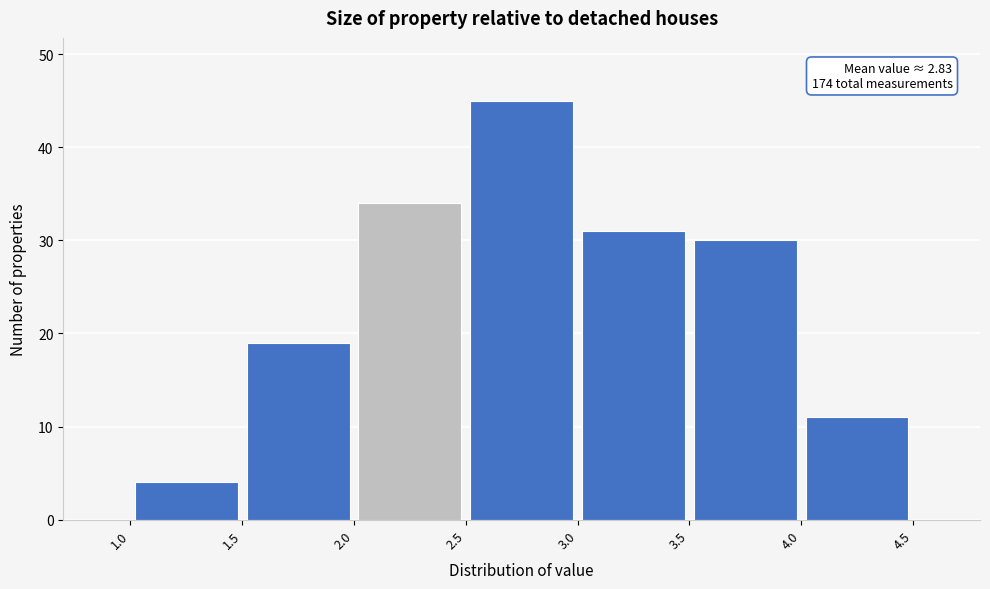

Which range on the x-axis has the tallest bar?

2.5 to 3.0